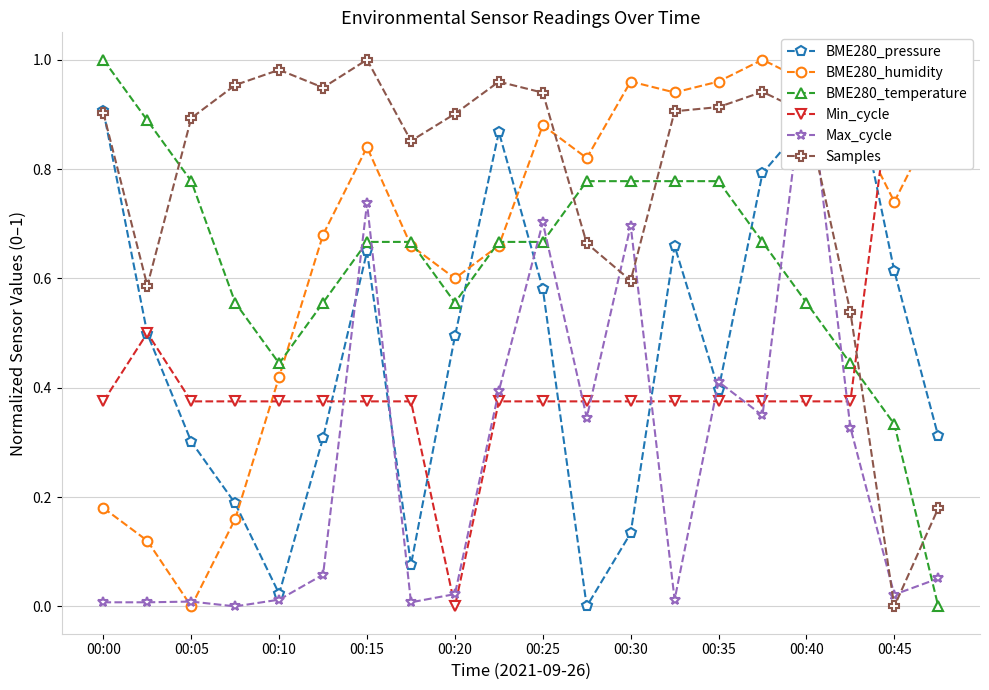

Is it true that Samples equals 1.4 at 00:25?

False